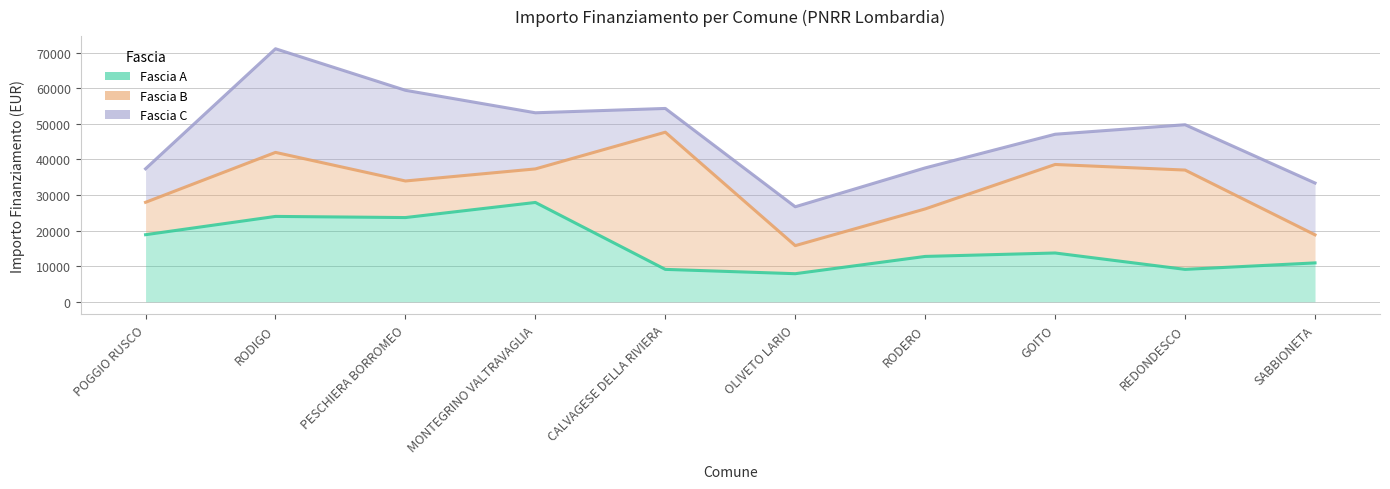

What is the difference between the maximum and minimum values in the Fascia C series?

22459